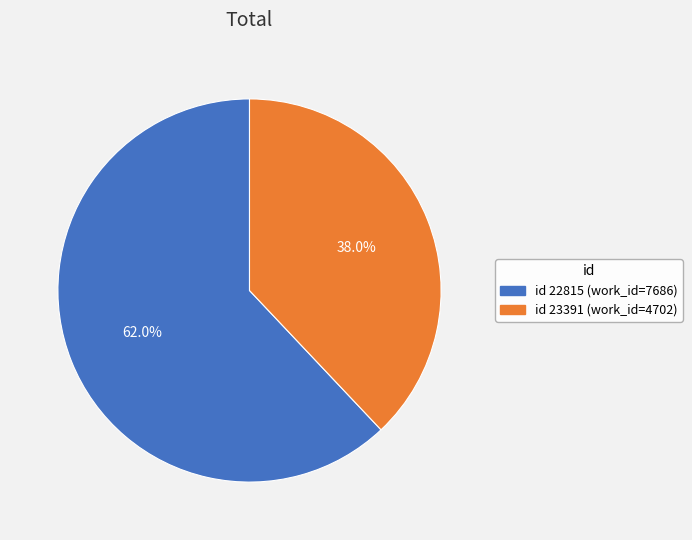

Is there any slice that represents more than half of the pie?

Yes